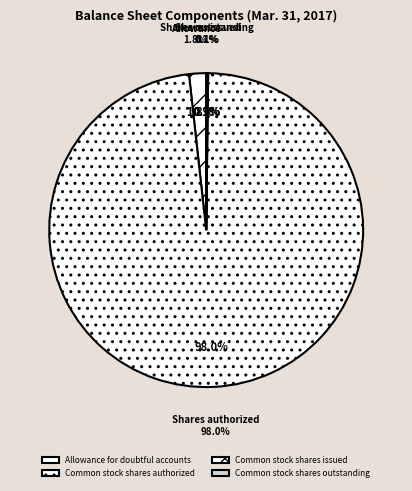

Does any single category account for the majority?

Yes